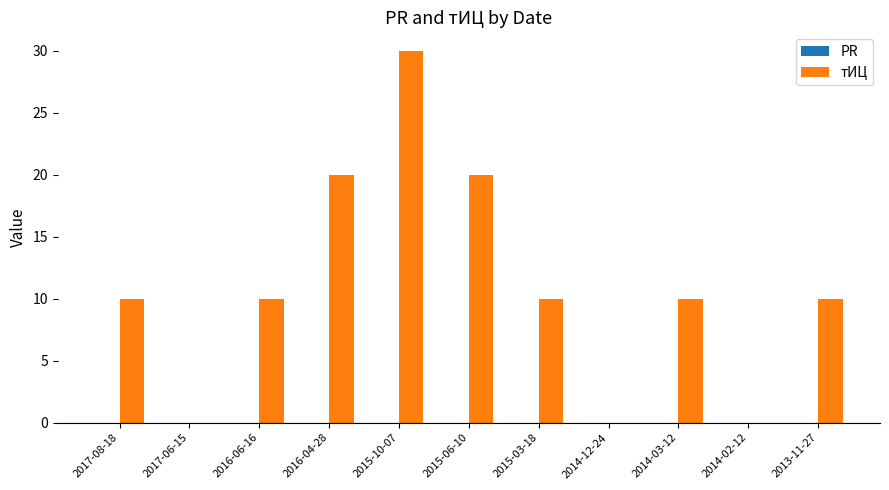

Between 2017-08-18 and 2015-06-10, which is larger?

2015-06-10